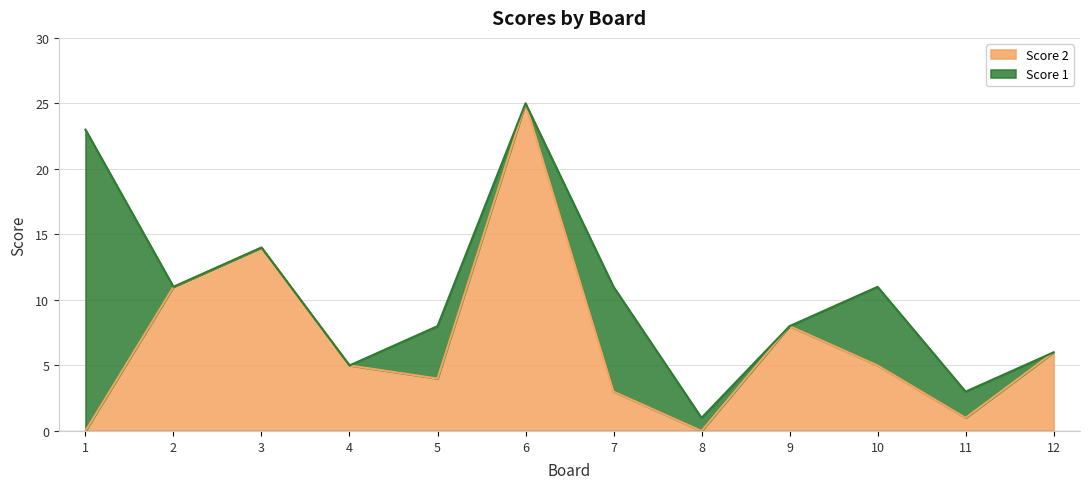

Reading left to right, what are all the values shown in this chart?

1=0	2=11	3=14	4=5	5=4	6=25	7=3	8=0	9=8	10=5	11=1	12=6